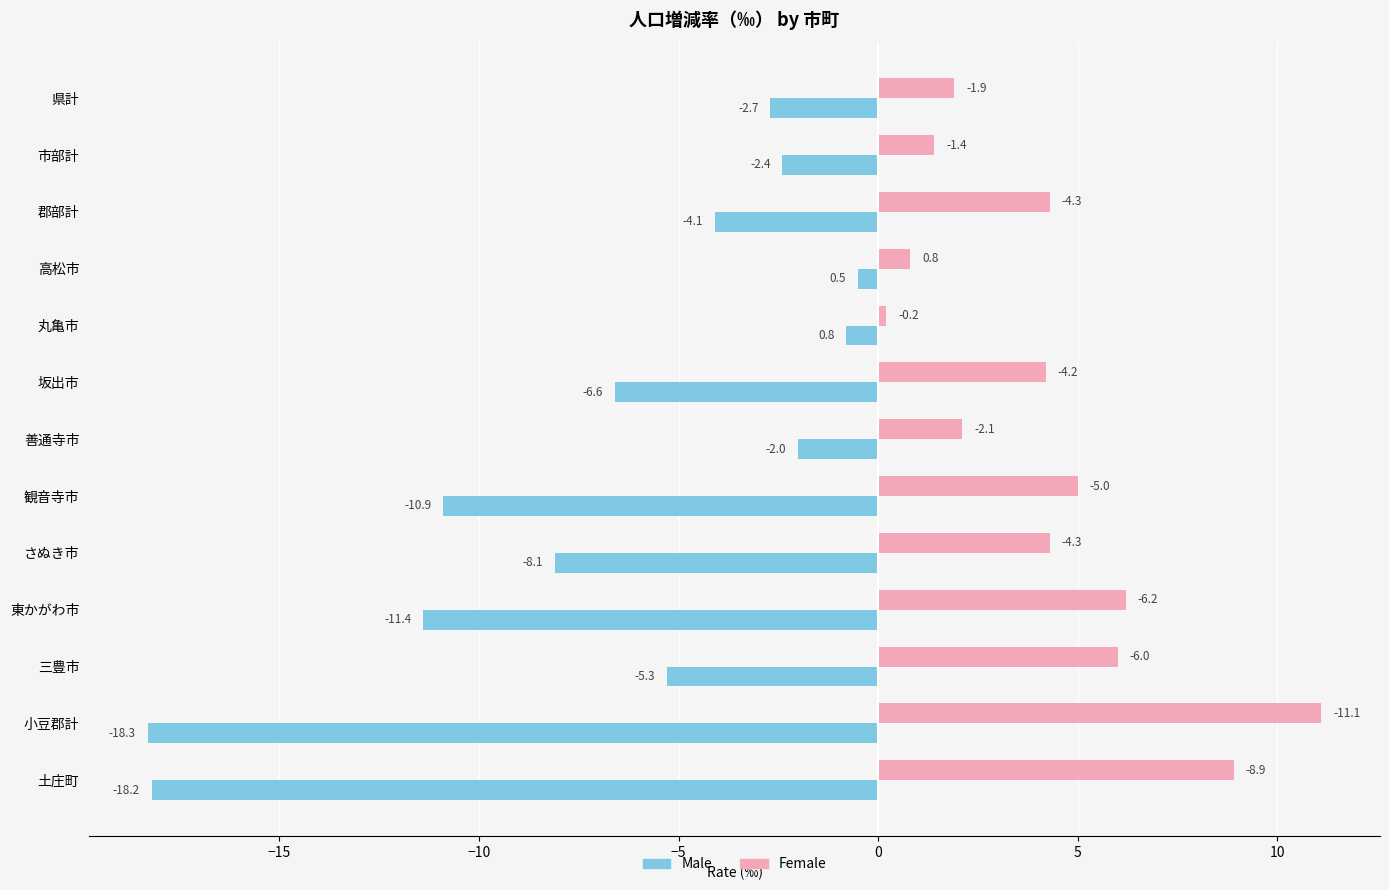

List the series in order of their overall mean, lowest first.

Male, Female